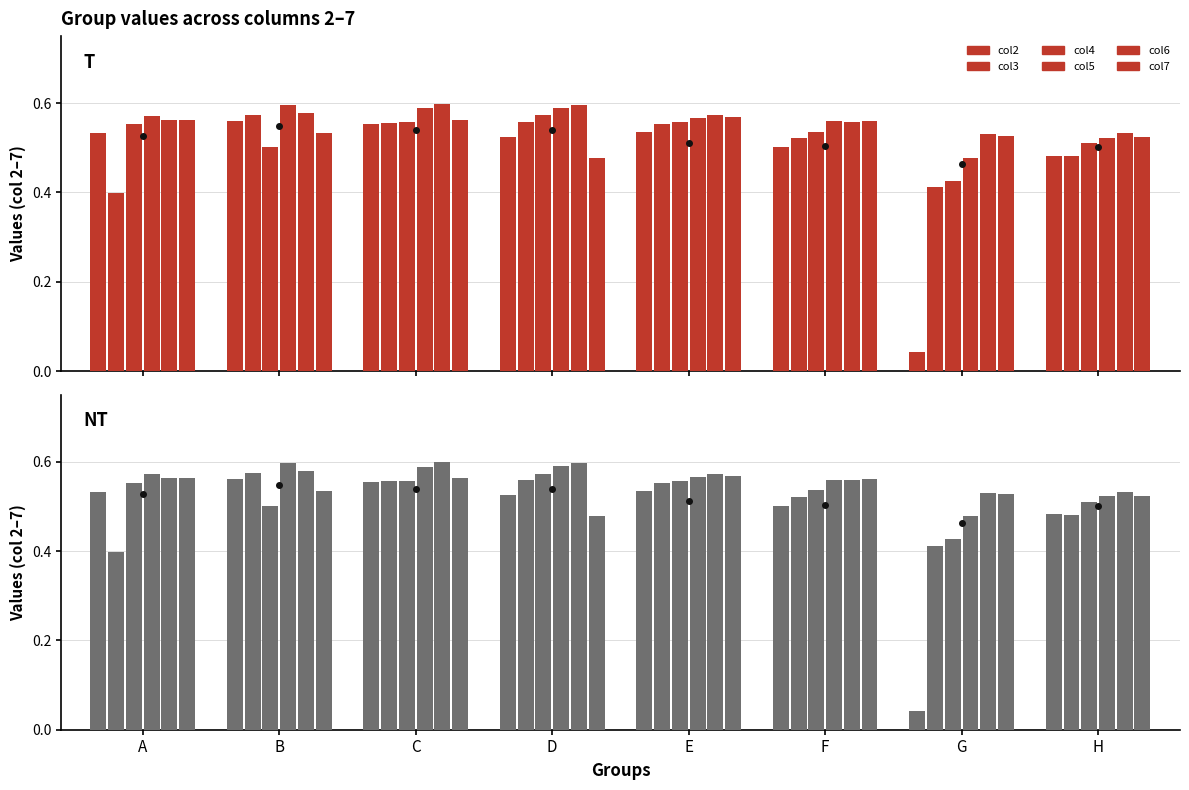

Does the chart contain stacked bars?

No